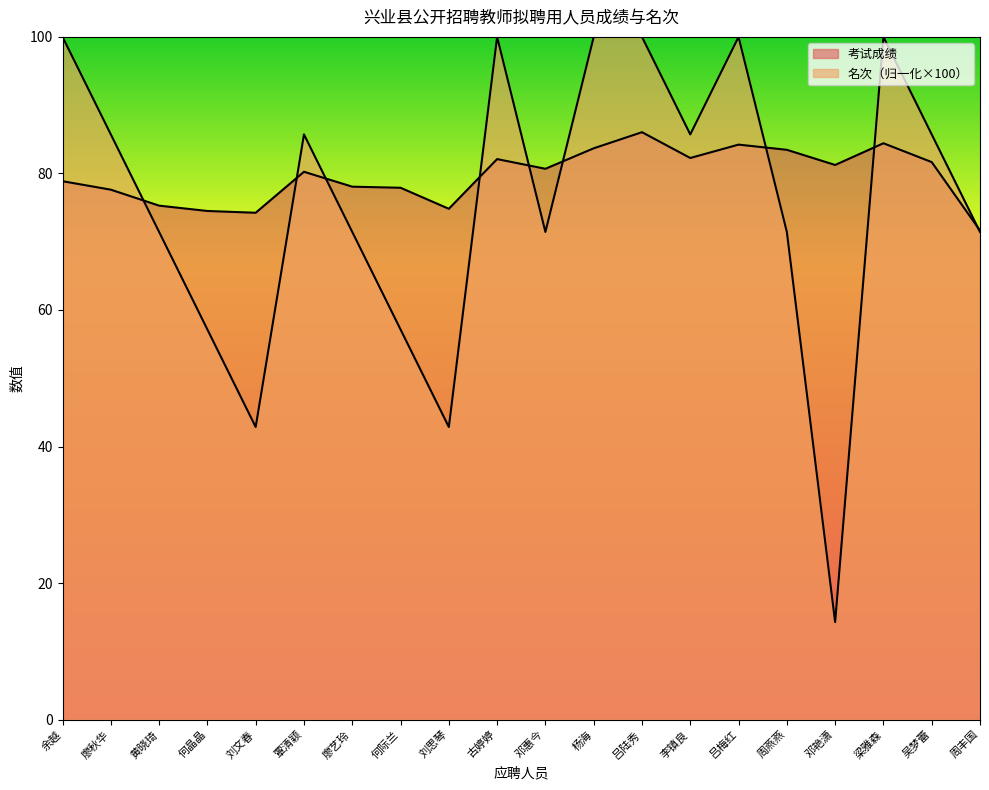

Which series has the widest spread of values?

名次